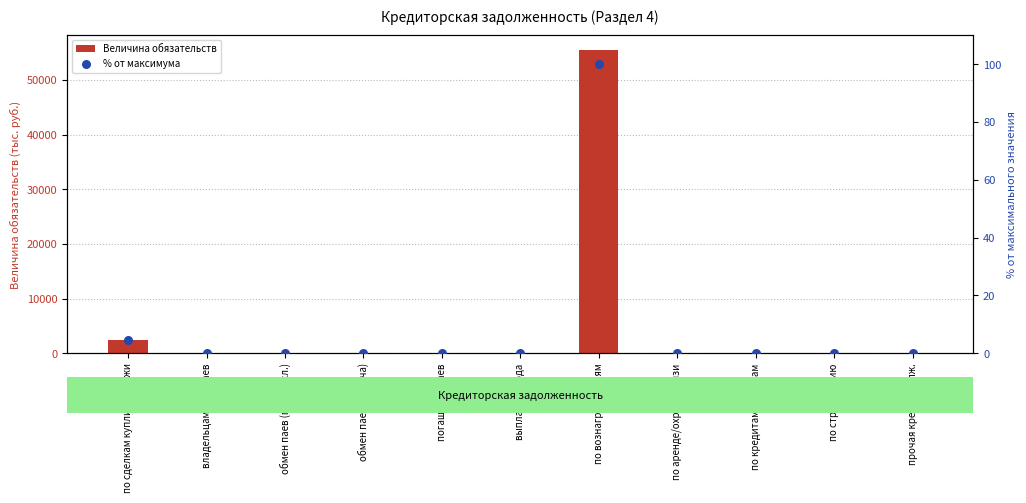

At which category is the sum across all series the highest?

по вознаграждениям